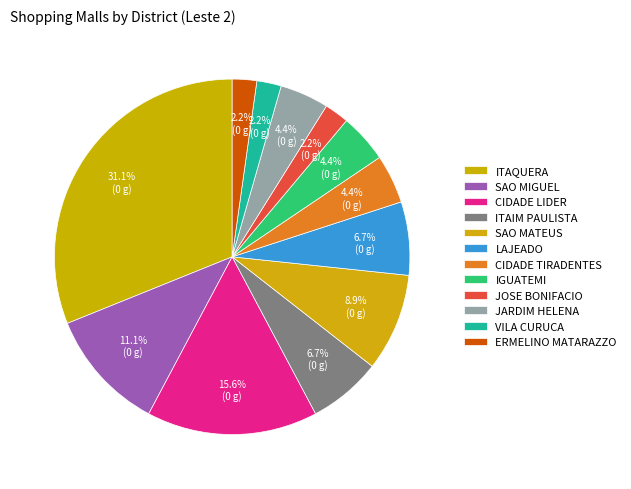

What is the change in value from CIDADE TIRADENTES to VILA CURUCA?

-1